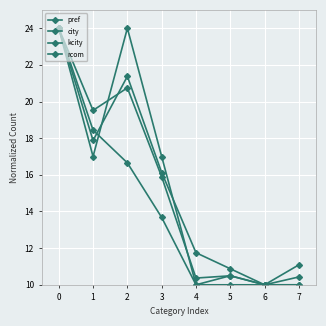

How many data points does each series have?

8